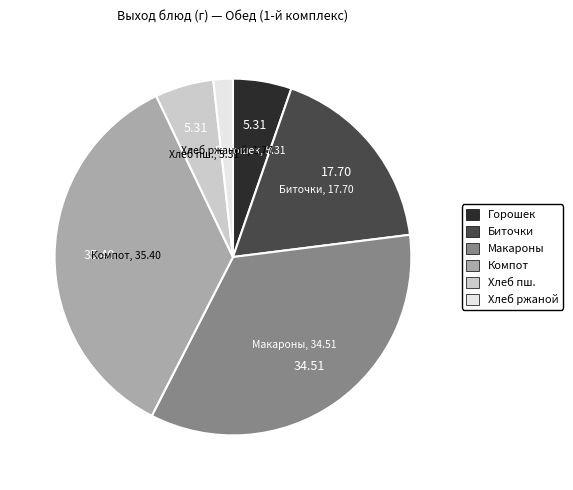

Combined, do Хлеб ржаной and Макароны account for over 50%?

No